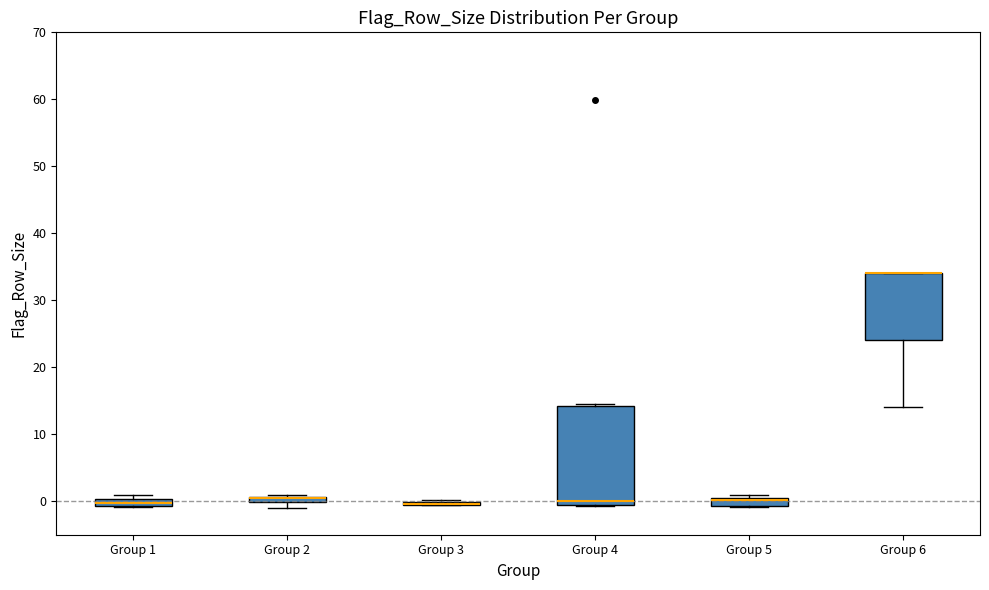

Where does the median line of the box for Group 5 sit on the y-axis? The values are not printed on the chart, so give them approximately, as read against the axis.

0